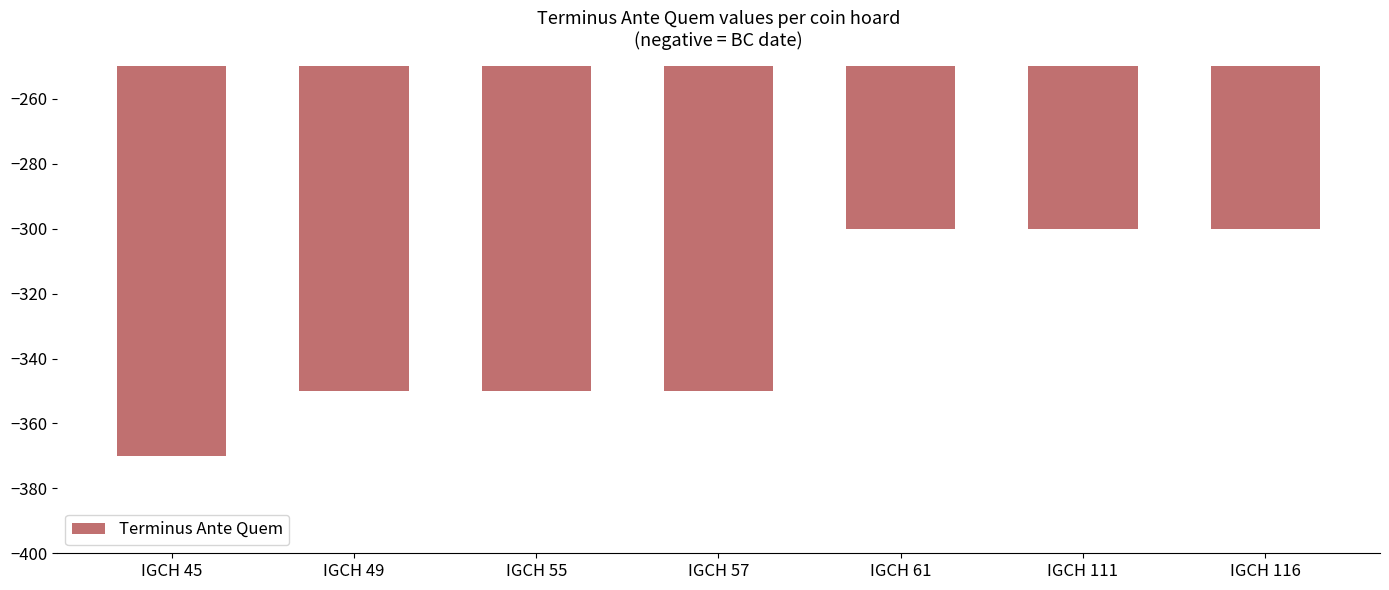

What is the greatest value displayed?

-300